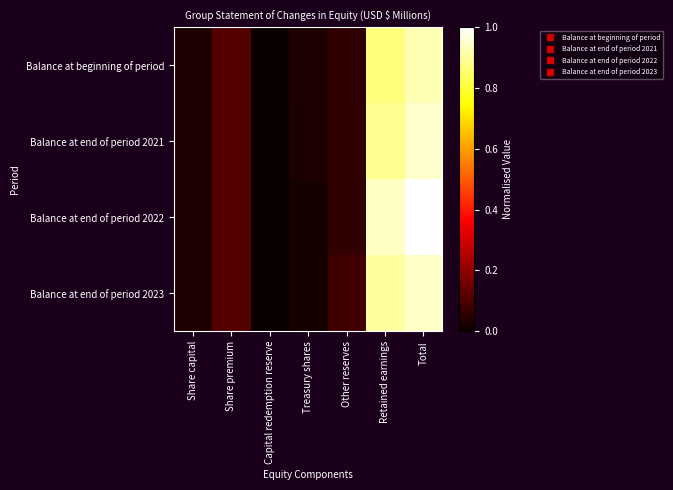

Which series changed the most between Share capital and Other reserves?

Balance at end of period 2023